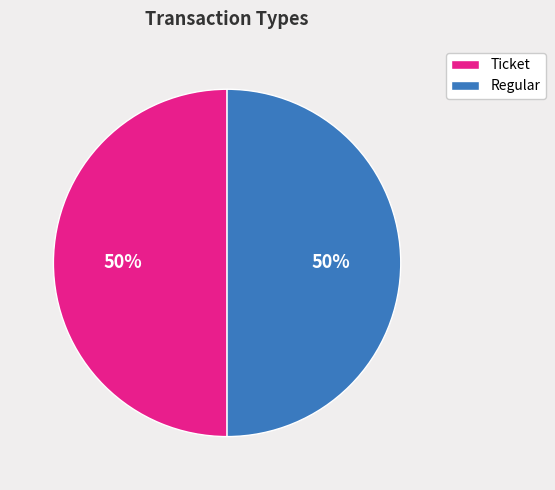

To the nearest percent, what is the combined percentage of Regular and Ticket?

100%